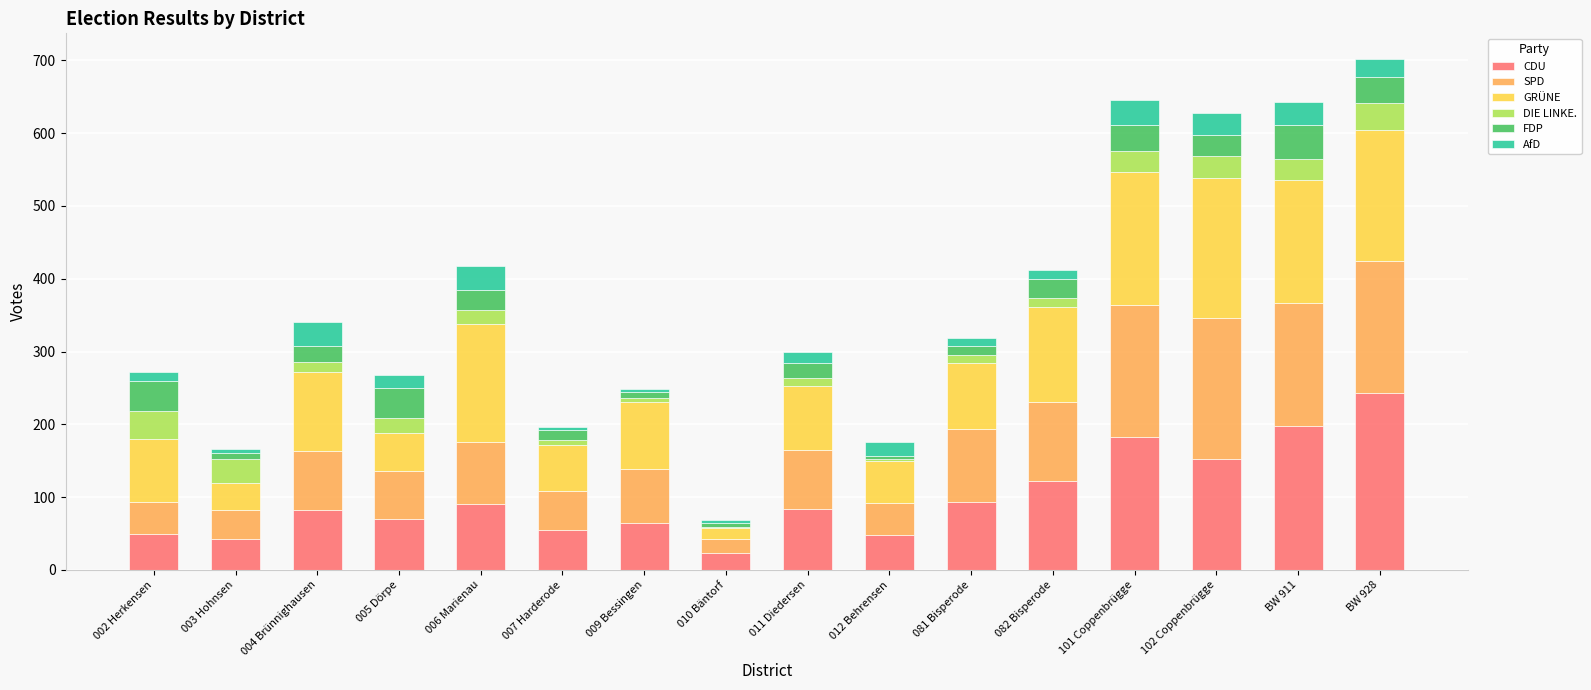

At which label does CDU reach its peak?

BW 928